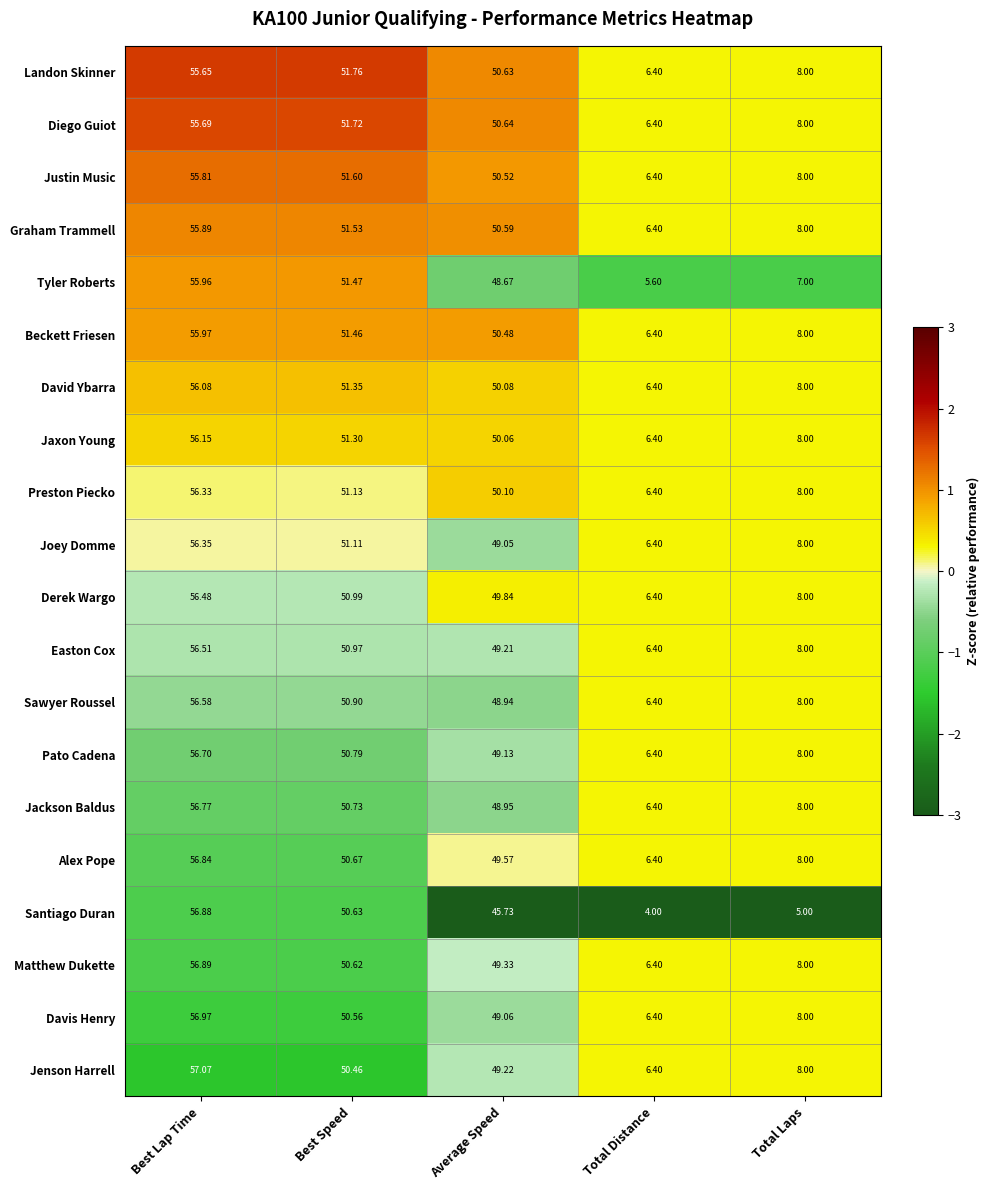

Rank the series at Best Speed from lowest to highest value.

Jenson Harrell, Davis Henry, Matthew Dukette, Santiago Duran, Alex Pope, Jackson Baldus, Pato Cadena, Sawyer Roussel, Easton Cox, Derek Wargo, Joey Domme, Preston Piecko, Jaxon Young, David Ybarra, Beckett Friesen, Tyler Roberts, Graham Trammell, Justin Music, Diego Guiot, Landon Skinner